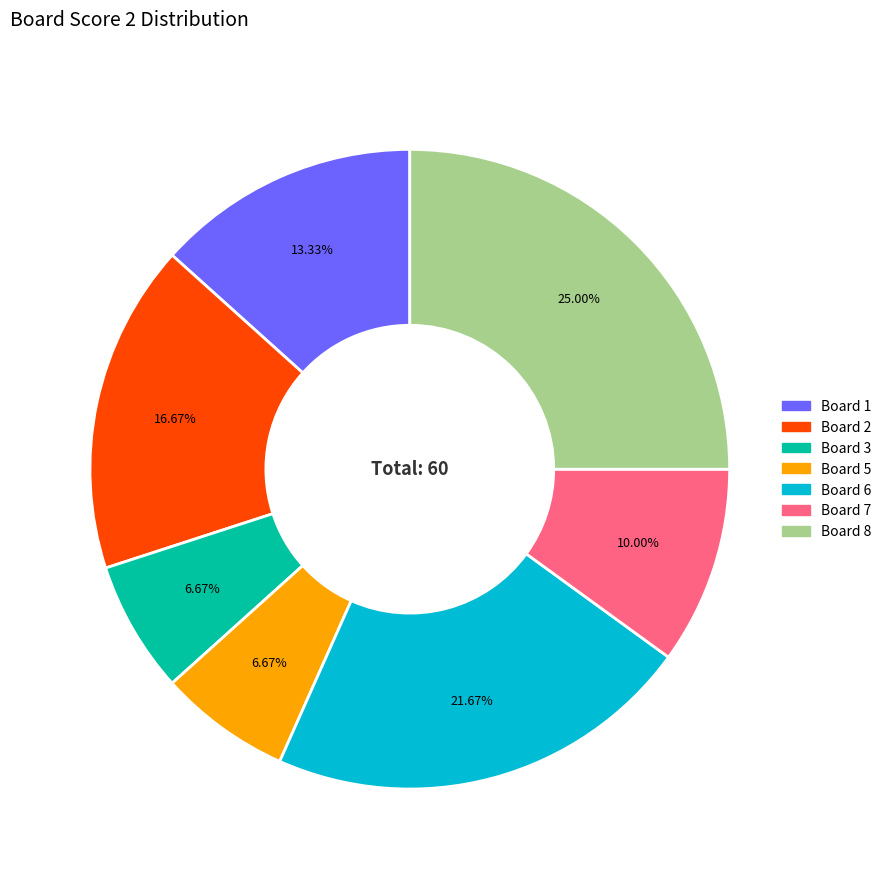

Is there any slice that represents more than half of the pie?

No